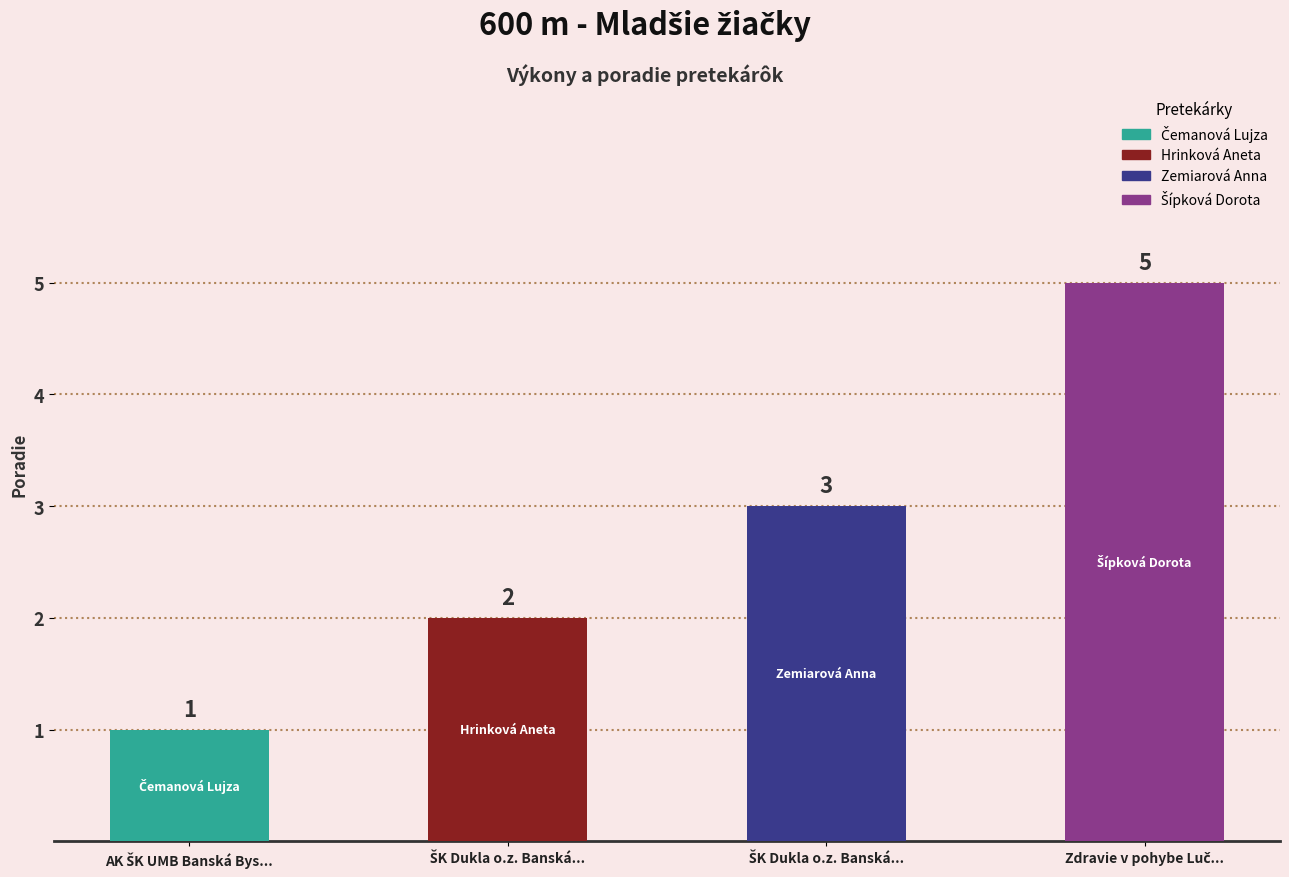

What is the smallest value displayed?

1